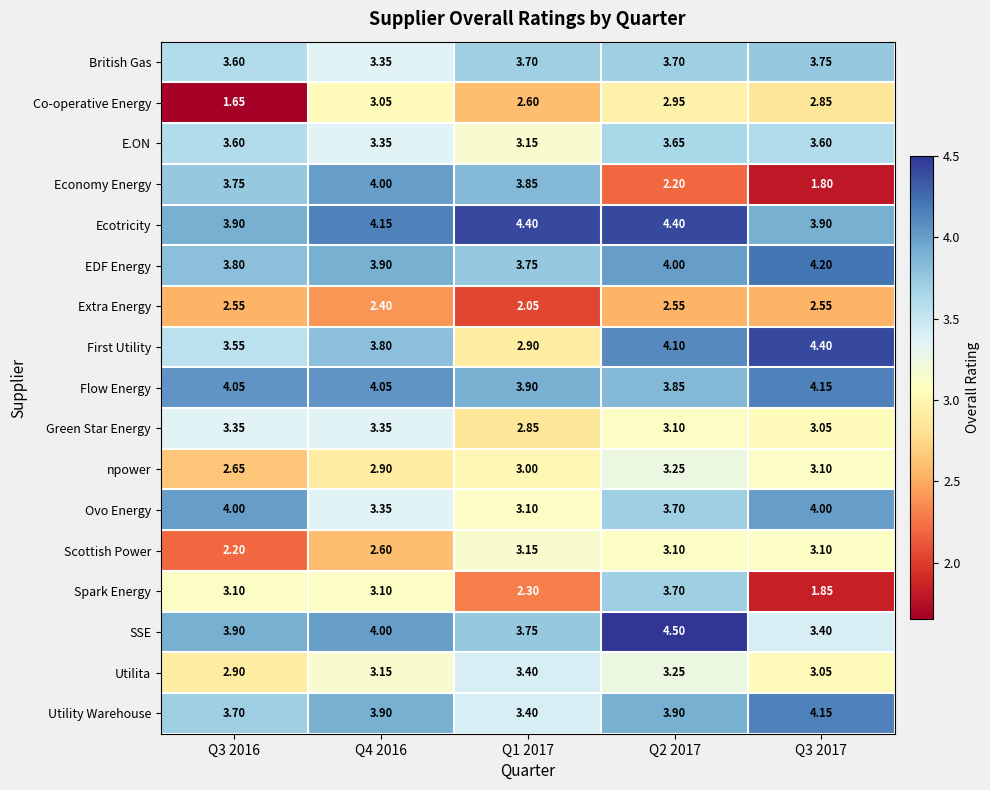

Which series has the largest total across all categories?

Ecotricity